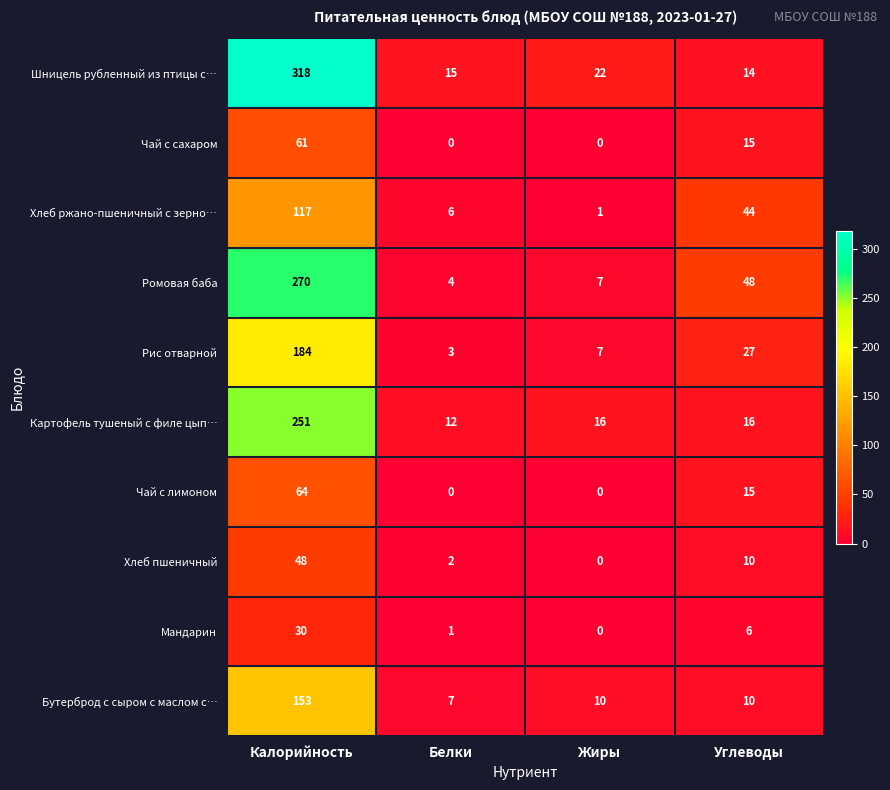

True or false: Рис отварной has a value of 37 at Углеводы.

False